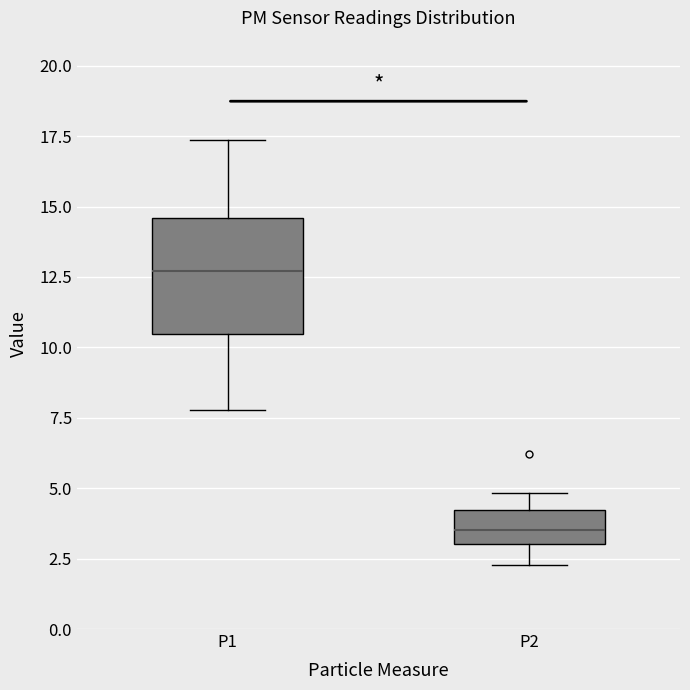

Reading left to right, transcribe this box plot: for each box, give where its median line is, the range the box spans, and where its two whiskers end, as read against the y-axis. The values are not printed on the chart, so give them approximately, as read against the axis.

P1: median 12.5, box 10.5 to 14.5, whiskers 8.0 to 17.5
P2: median 3.5, box 3.0 to 4.0, whiskers 2.5 to 5.0